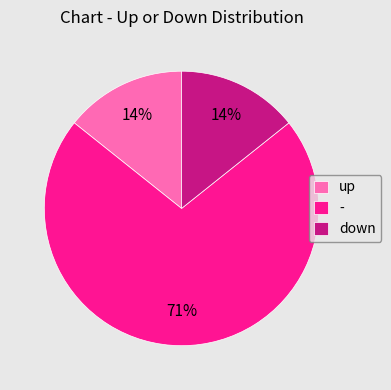

To the nearest percent, what is the average slice percentage?

33%